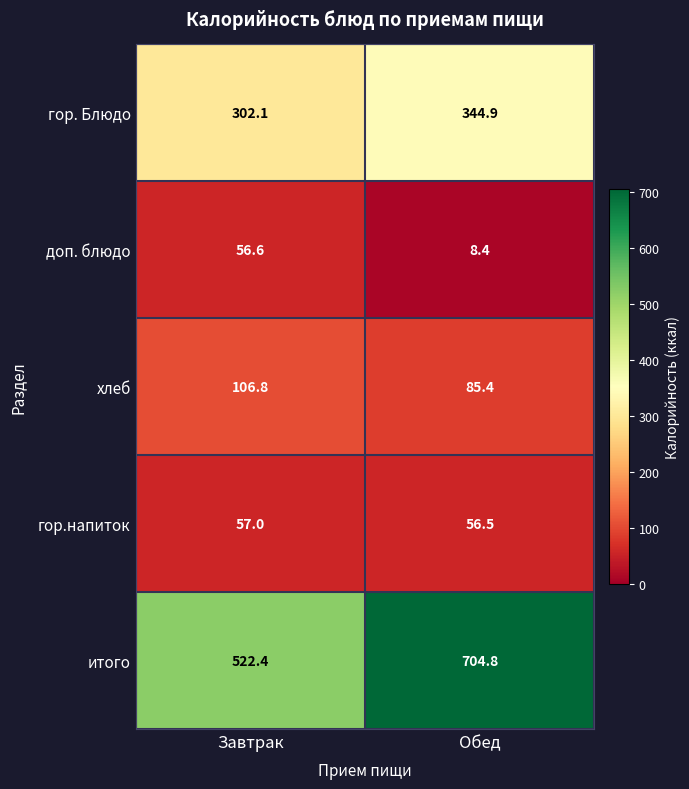

Between Завтрак and Обед, which series saw the biggest shift?

итого